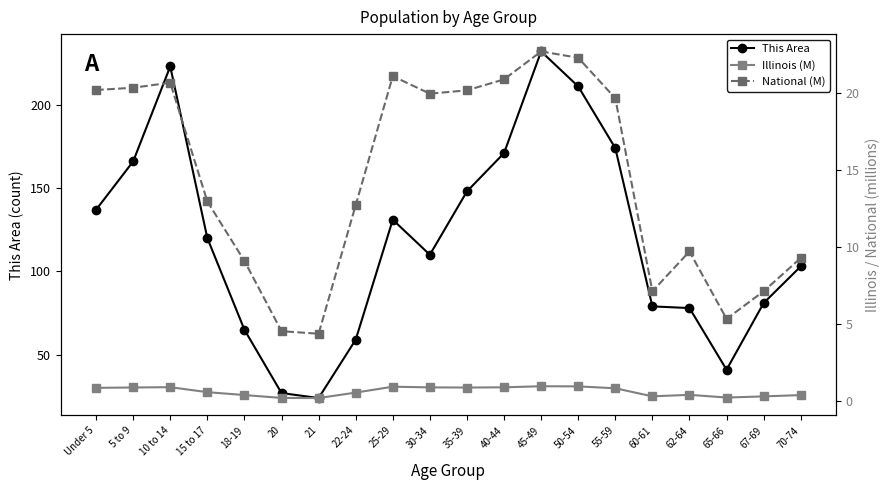

True or false: This Area has a value of 115.4 at 5 to 9.

False